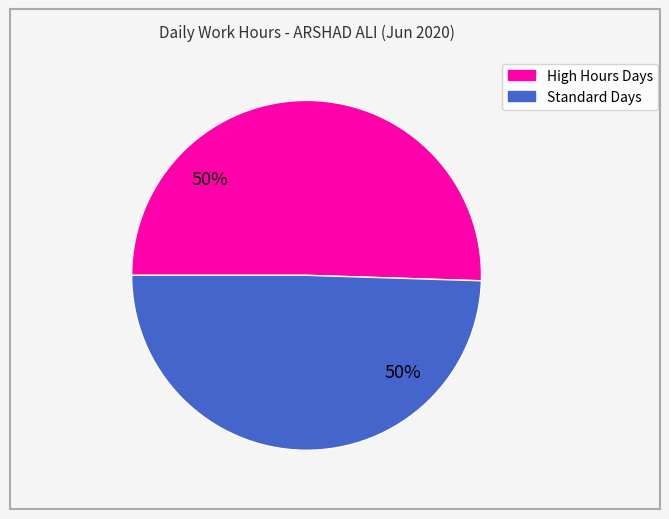

To the nearest percent, what is the average slice percentage?

50%